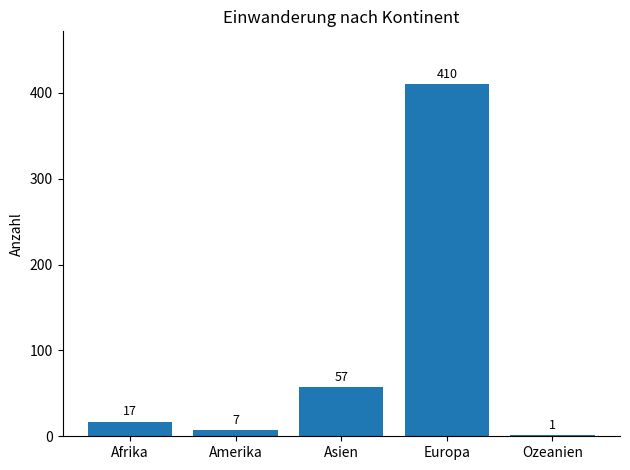

What is the sum of all values?

492